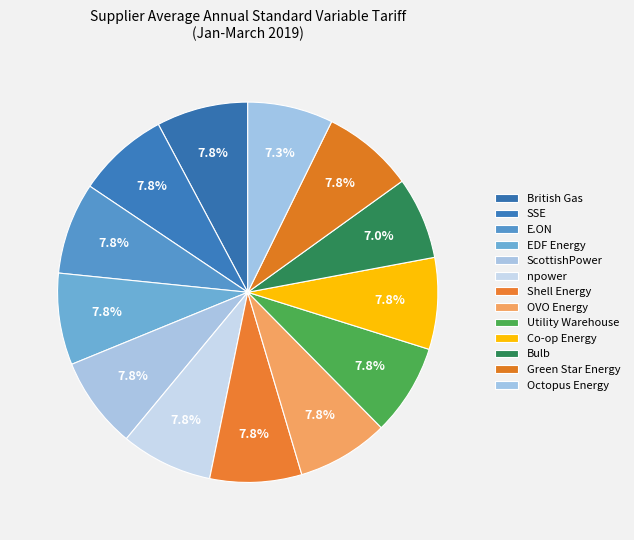

Count the number of slices in the pie.

13